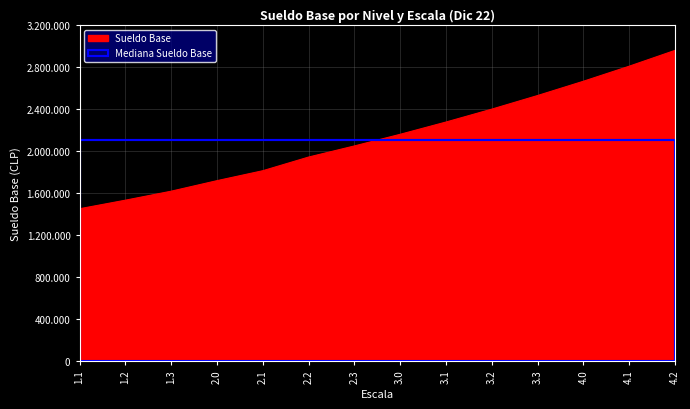

How many categories are shown in the chart?

14